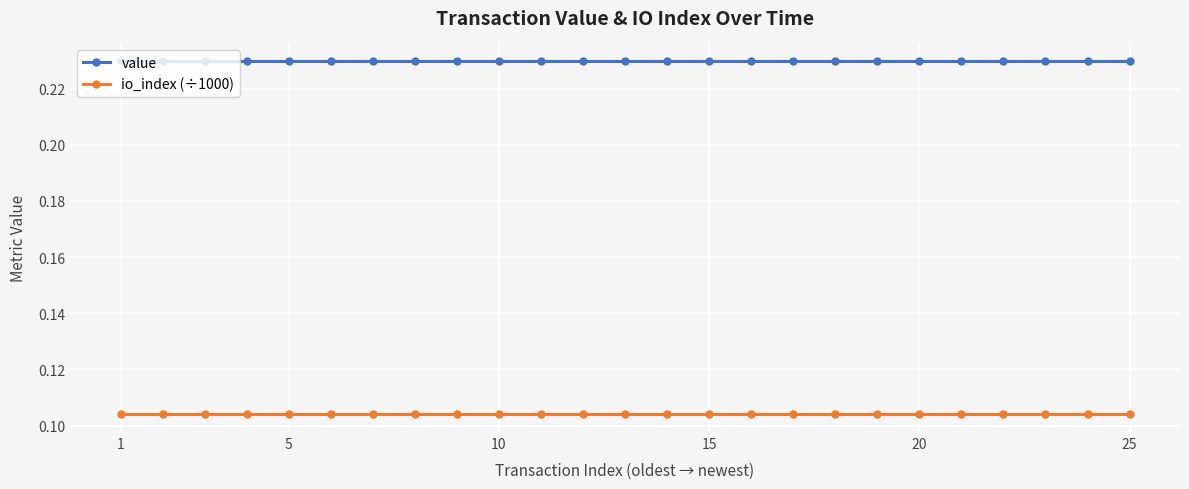

Which series has the largest total across all categories?

value